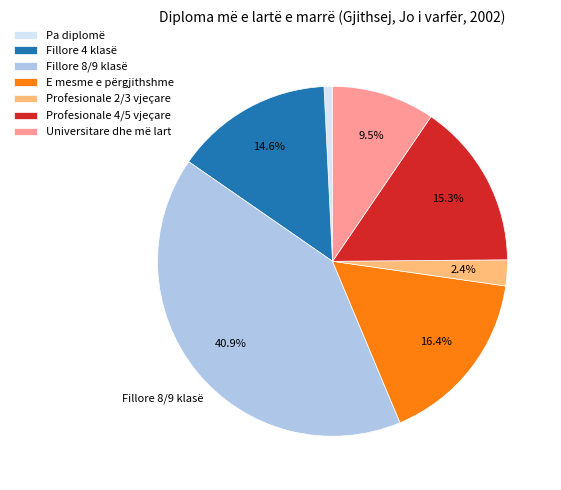

Count the number of slices in the pie.

7